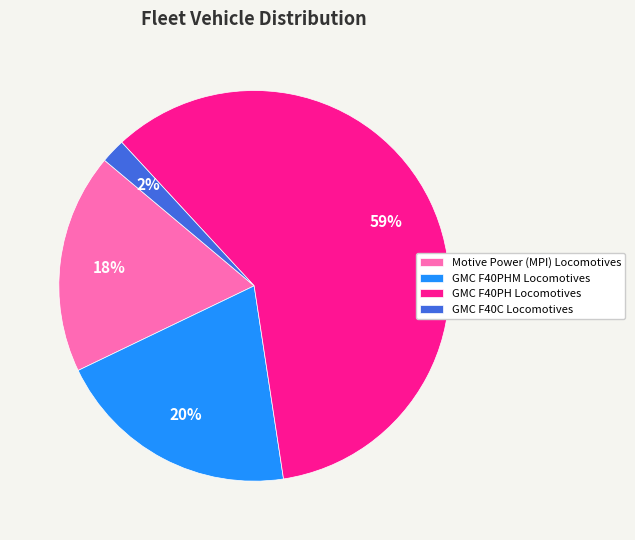

To the nearest percent, what is the combined percentage of GMC F40PH Locomotives and GMC F40PHM Locomotives?

80%